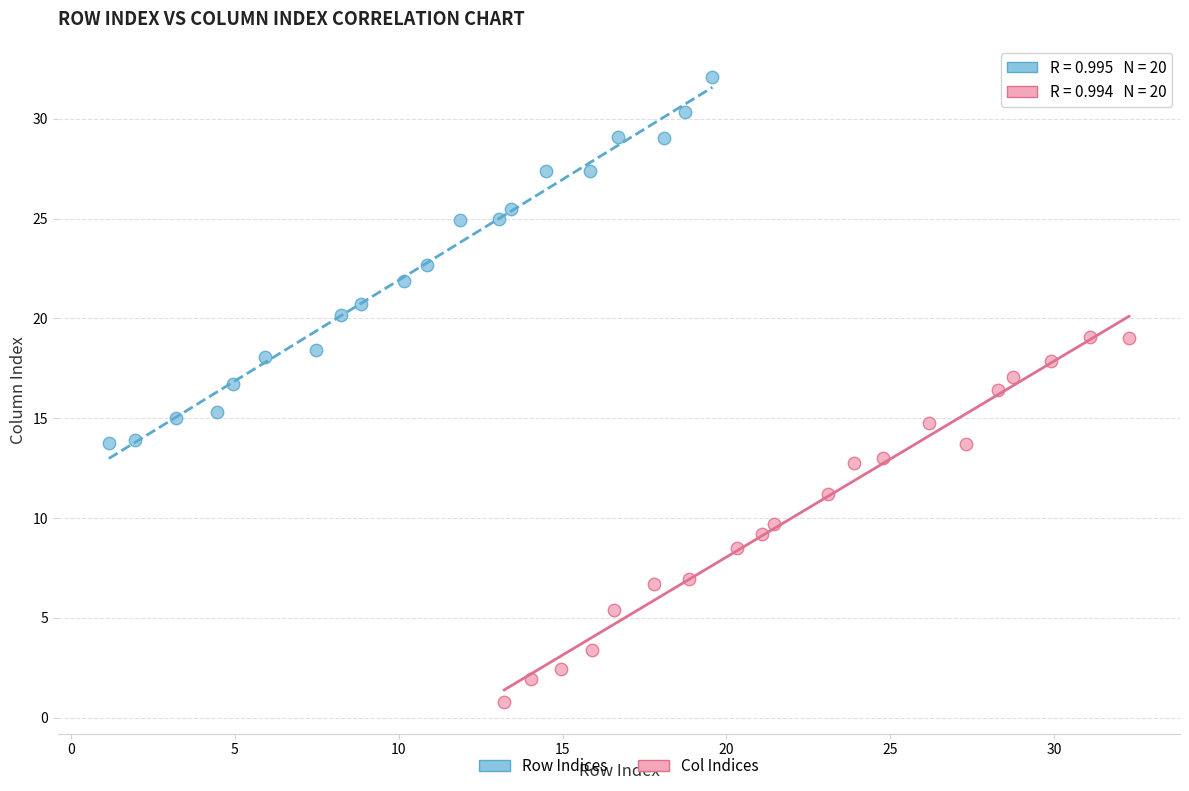

Which series contains the highest Y value?

Row Indices